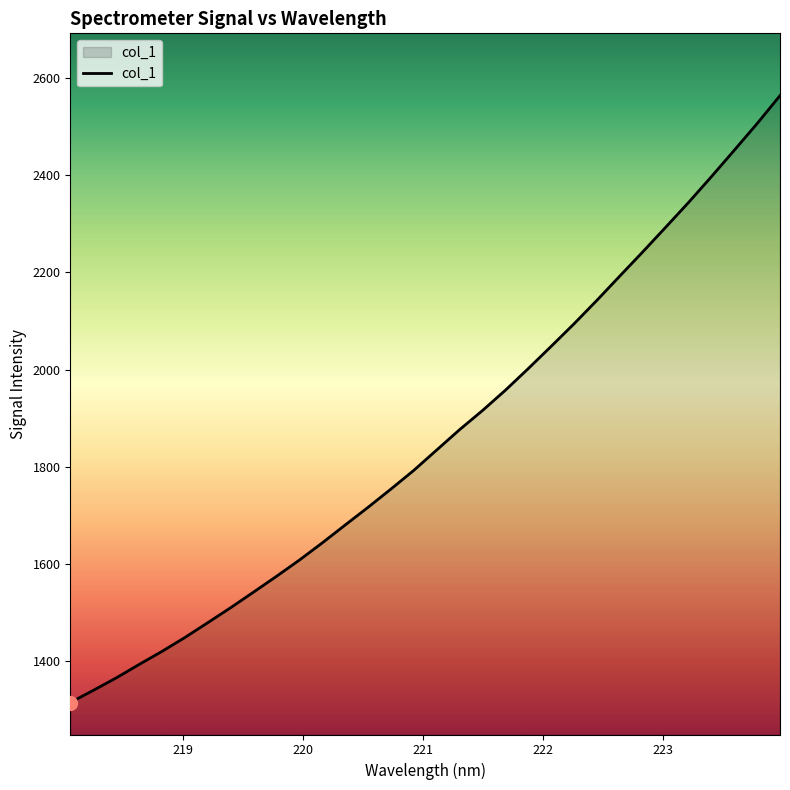

What is the difference between the maximum and minimum values?

1249.0